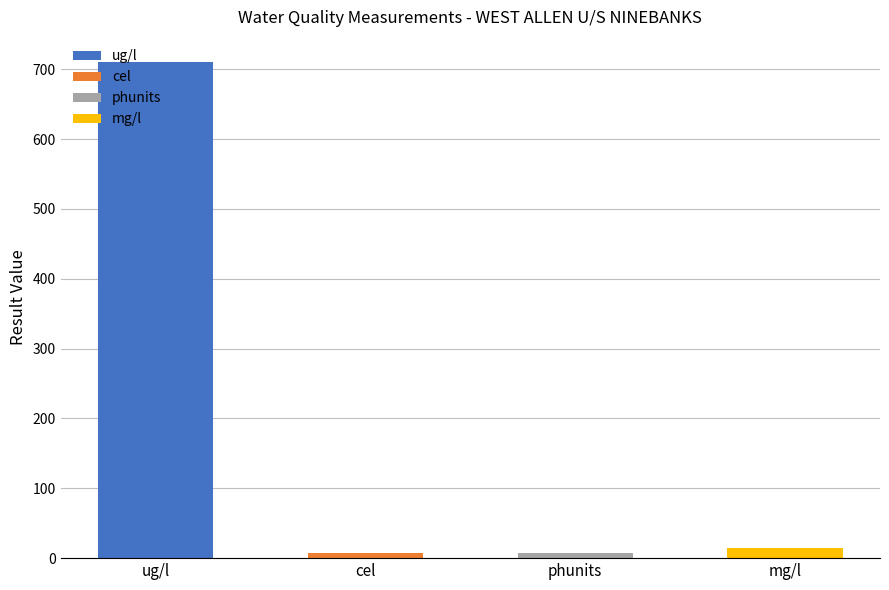

What is the greatest value displayed?

709.0